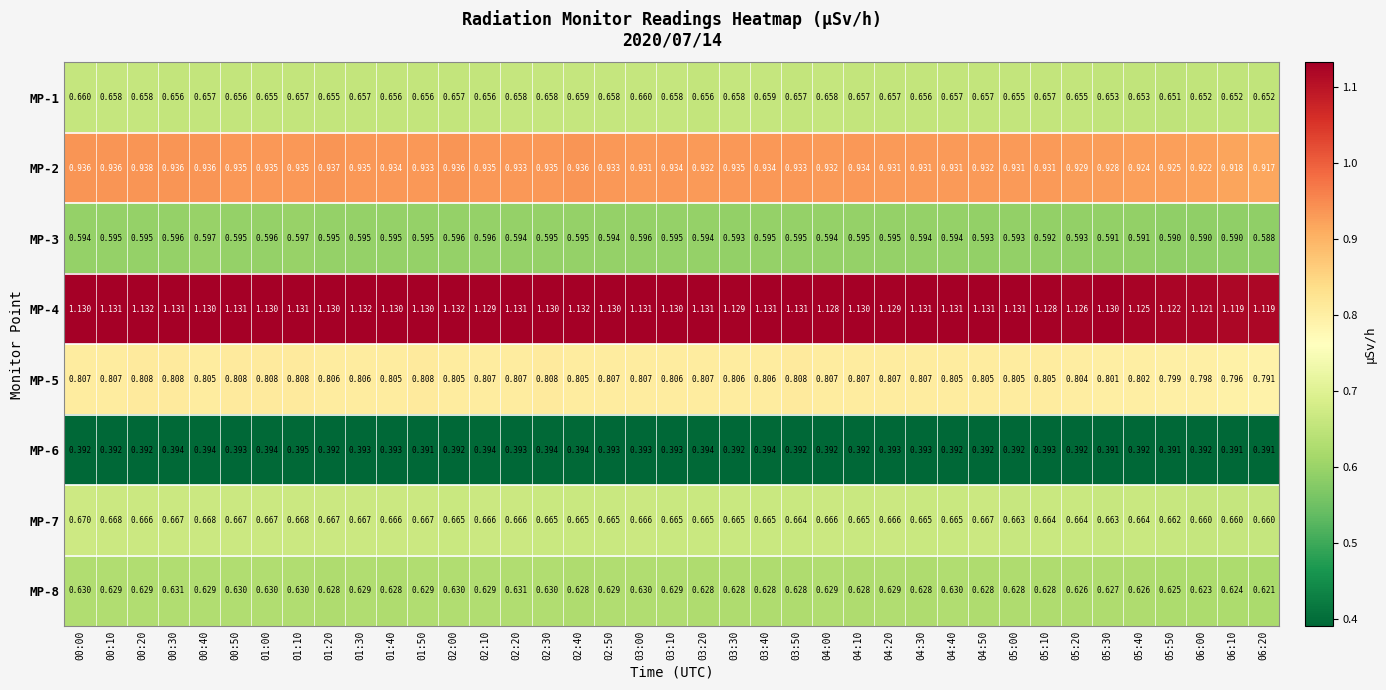

Is the value of MP-7 at 05:00 greater than the value of MP-5 at 05:50?

No